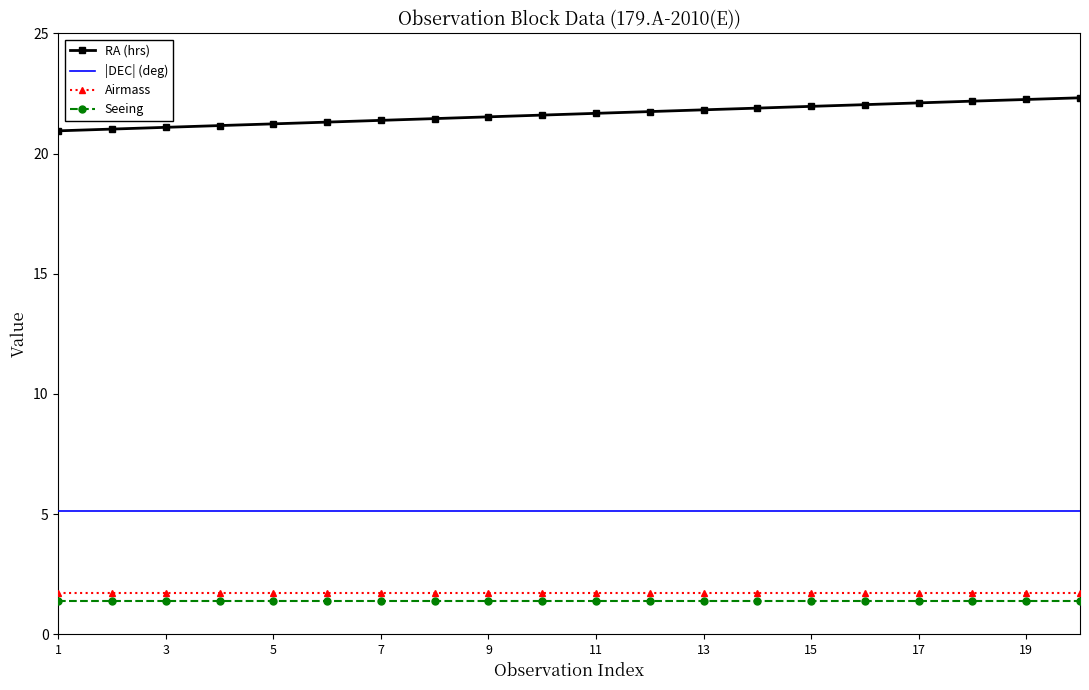

True or false: RA (hrs) and Seeing cross at least once.

False